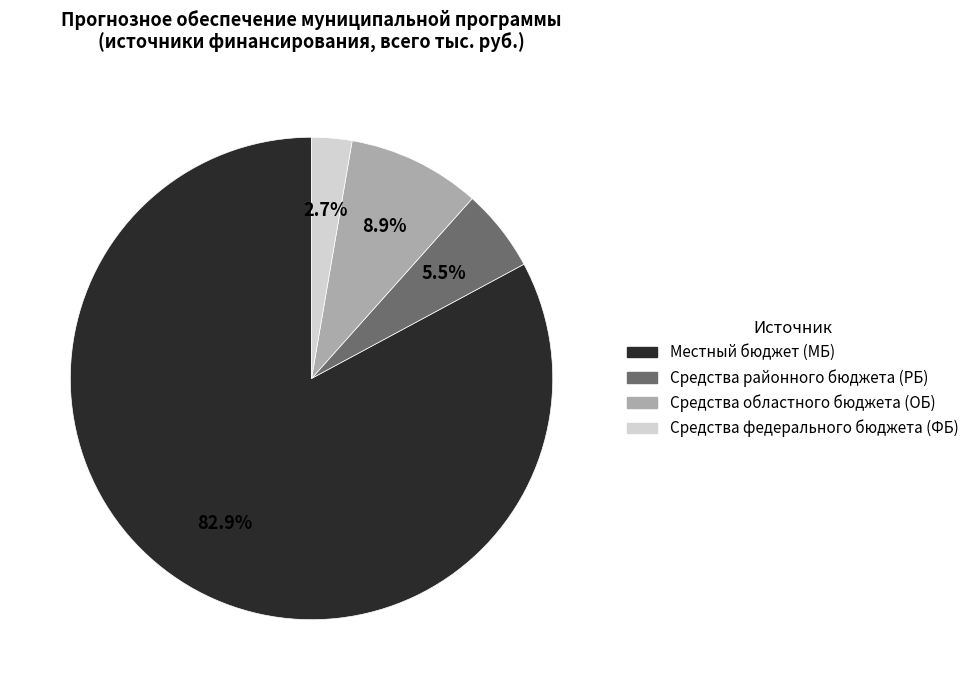

To the nearest percent, what is the difference between the largest and smallest slice percentages?

80%